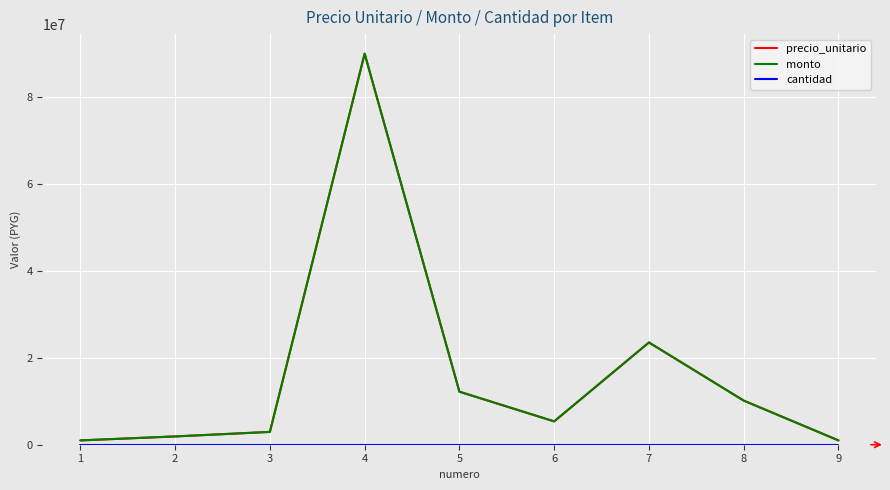

Does the chart display data point markers on the line(s)?

No